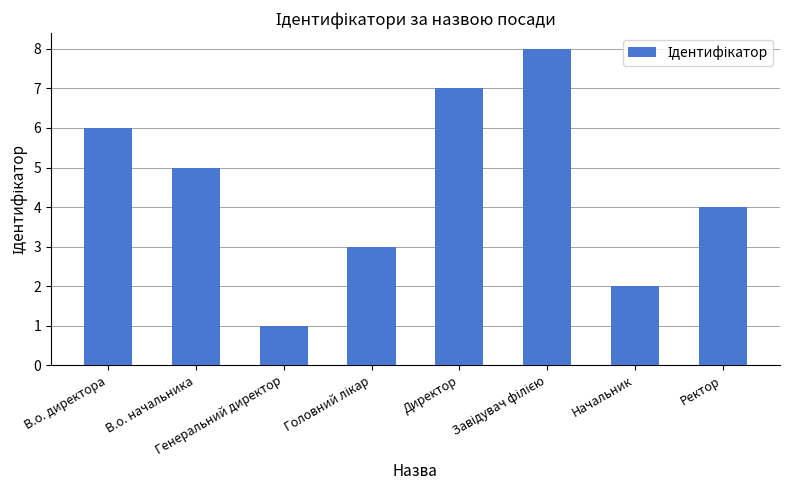

What is the difference between the maximum and minimum values?

7